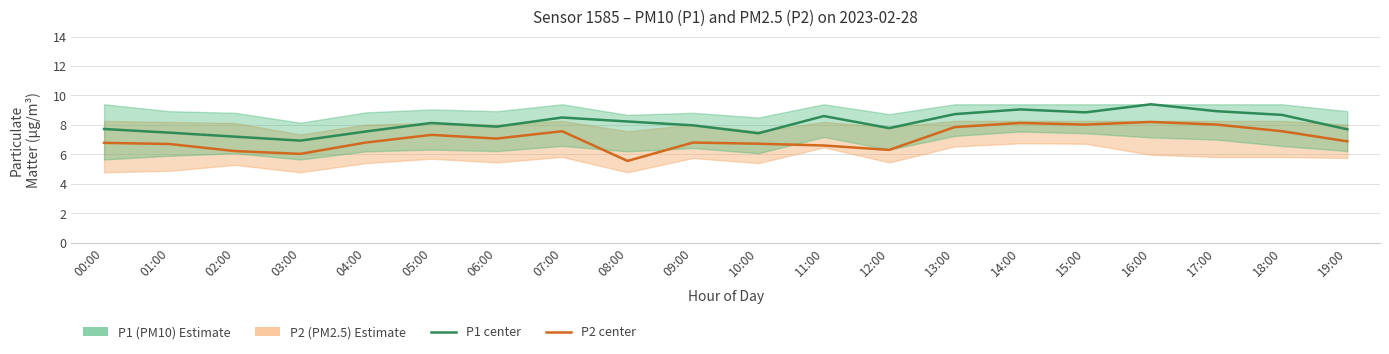

What is the total value across all series at 15:00?

16.9